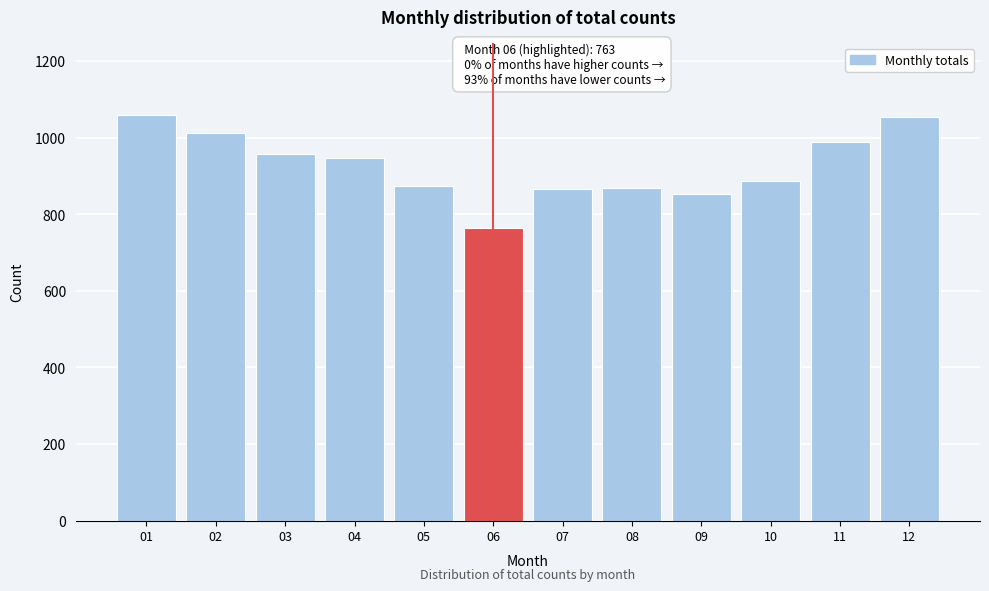

The value at 11 is 989. True or false?

True